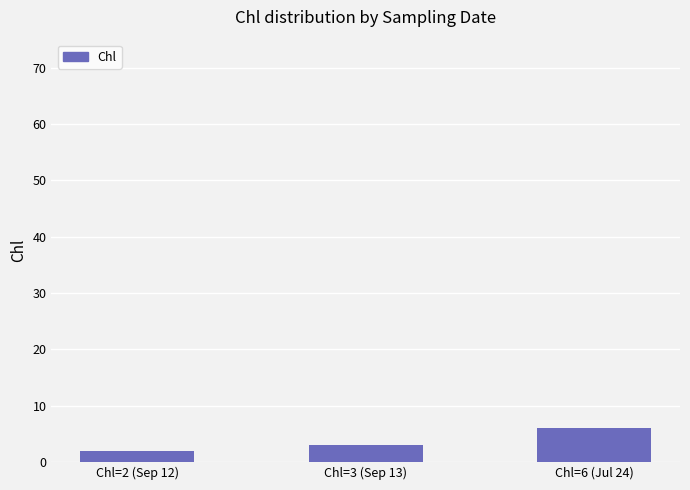

What is the label of the 2nd bar from the right?

Chl=3 (Sep 13)